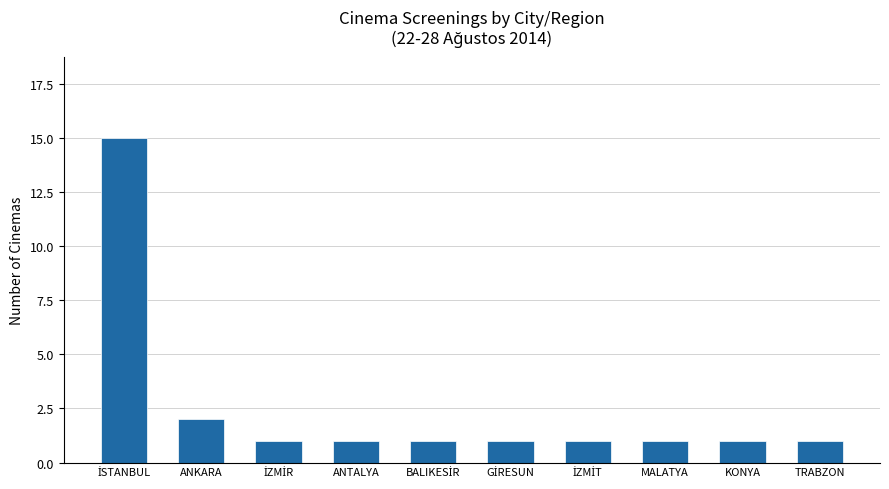

Approximately how many times larger is the value at KONYA compared to TRABZON?

1.0